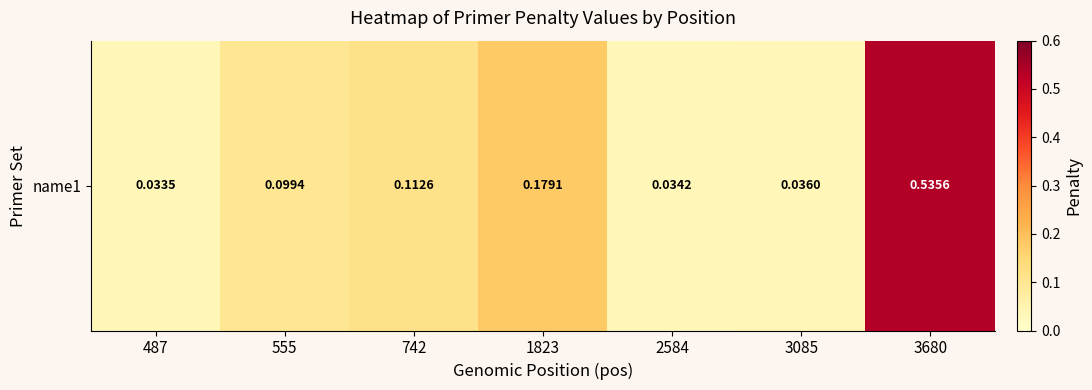

List the labels in order of value, largest first.

3680, 1823, 742, 555, 3085, 2584, 487